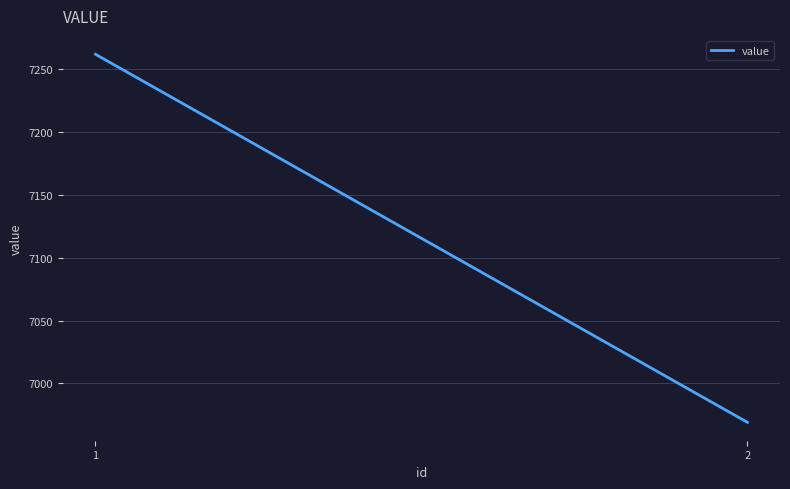

What value does the data have at 2, to the nearest 5?

6970